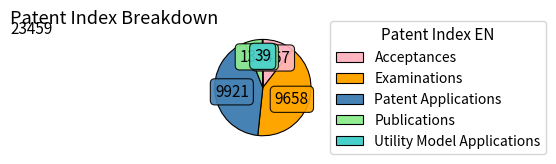

Is there a majority slice in this chart?

No